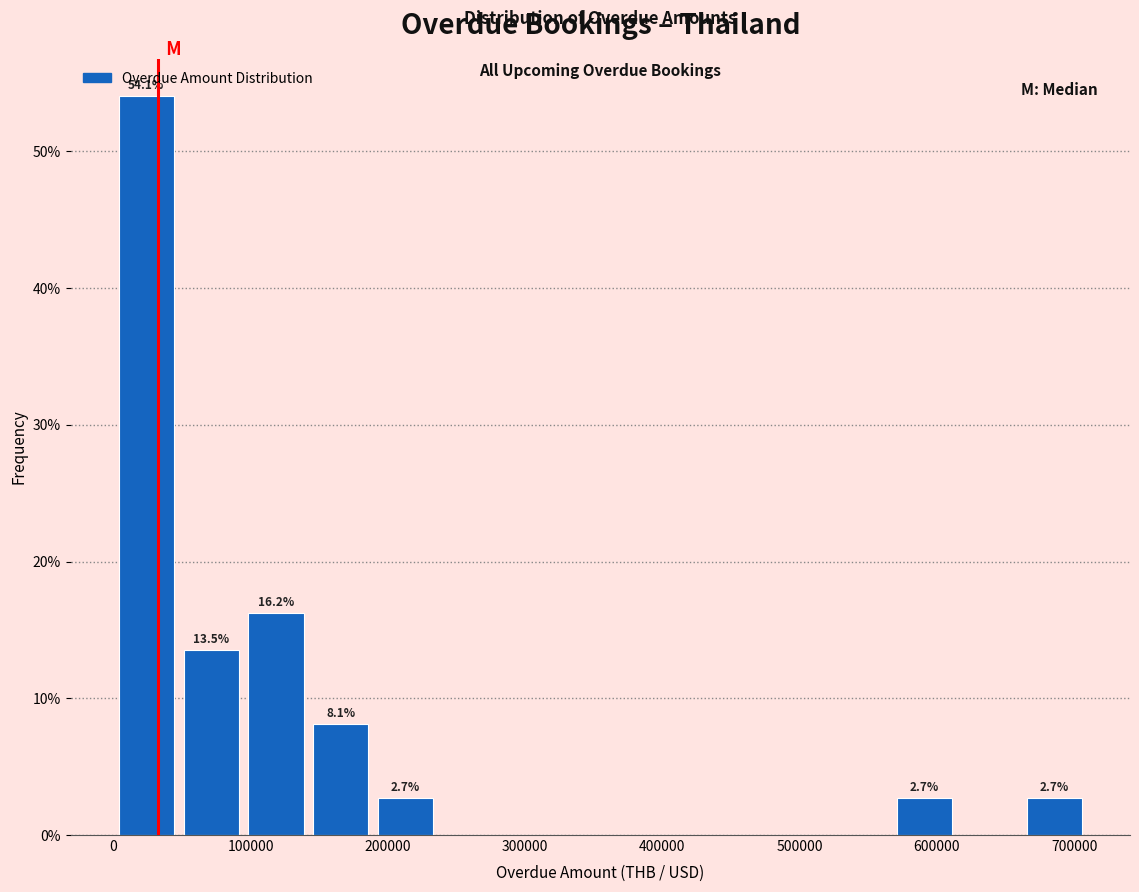

Over which range of the x-axis is the bar tallest?

0 to 50000